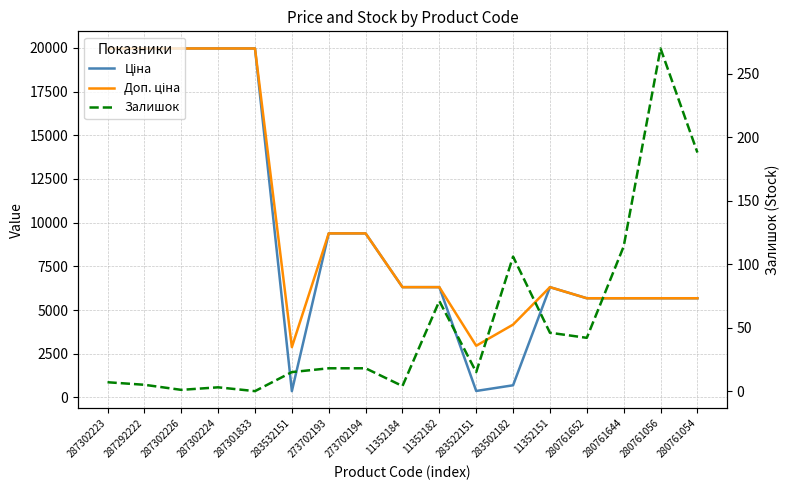

How many interior local peaks does the Ціна series have?

1